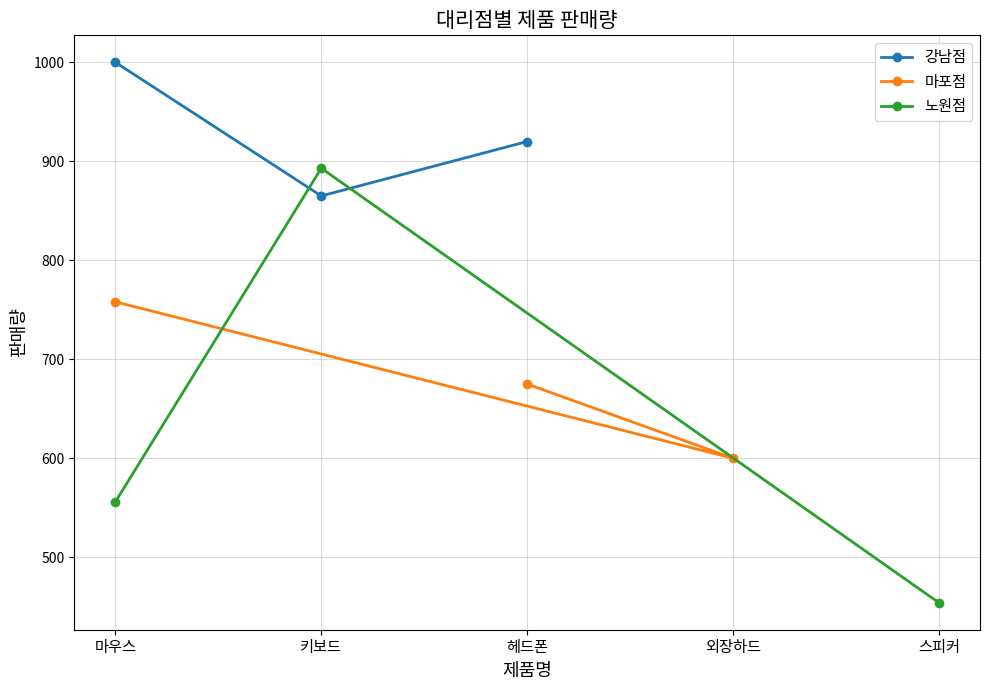

The 강남점 series shows 1620 at 마우스. True or false?

False